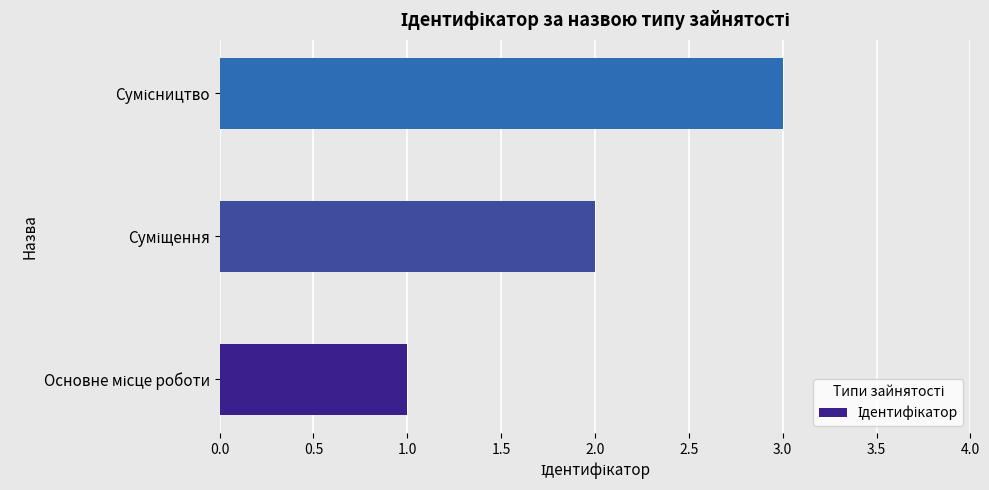

What is the greatest value displayed?

3